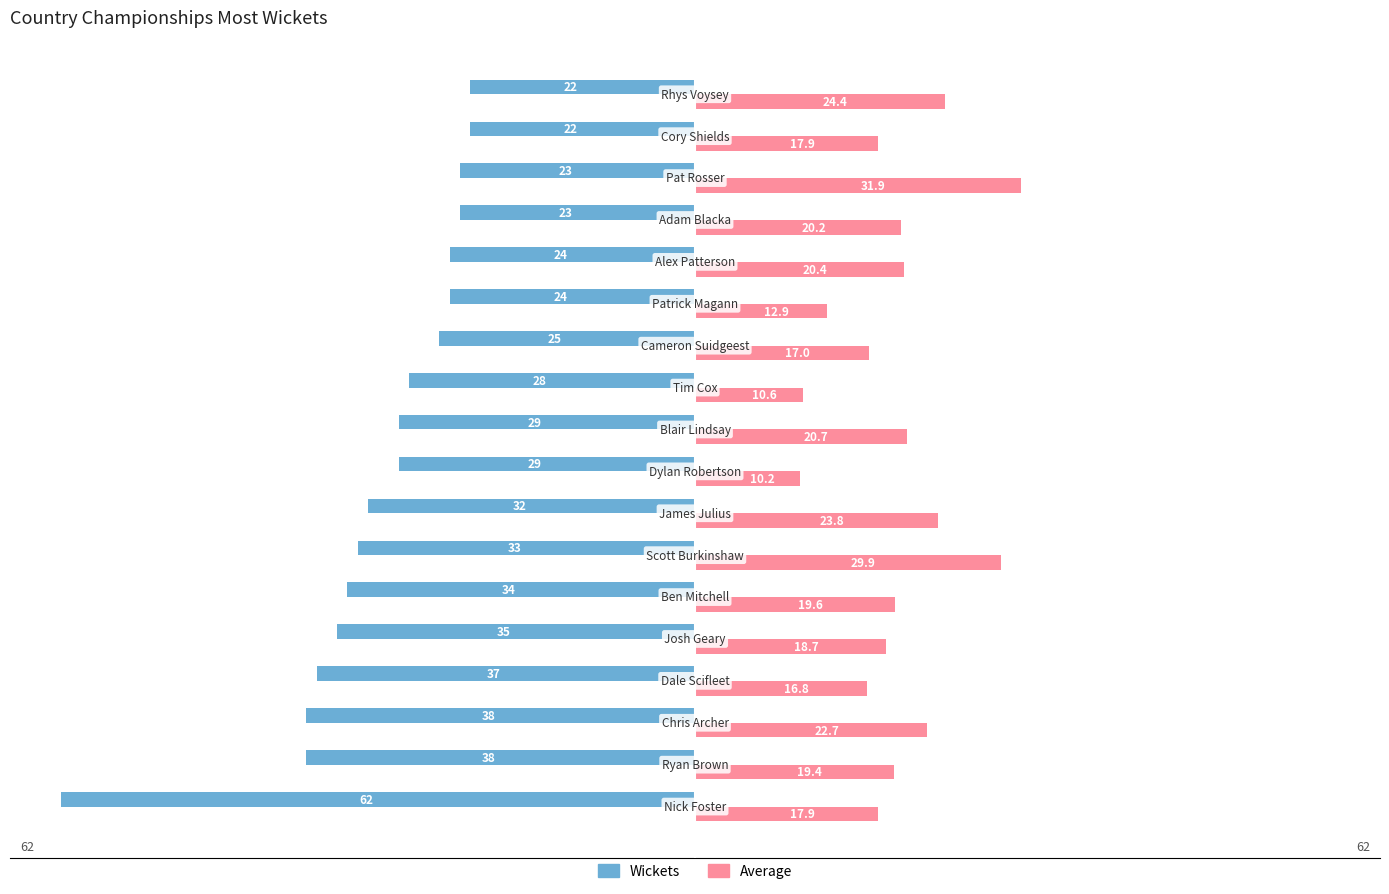

Which series has the widest spread of values?

Wickets